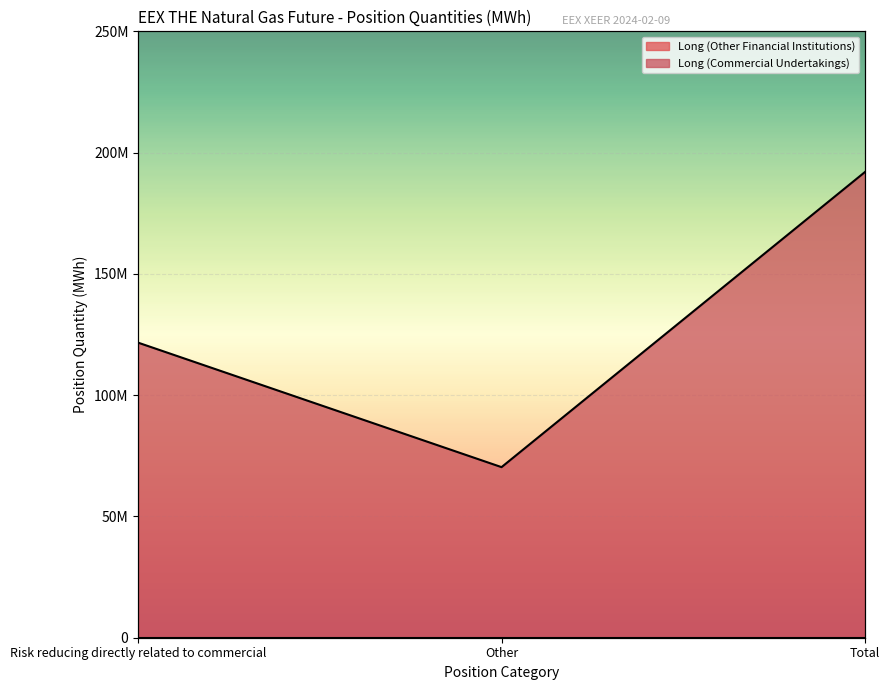

What is the change in value from Other to Total?

+121640350